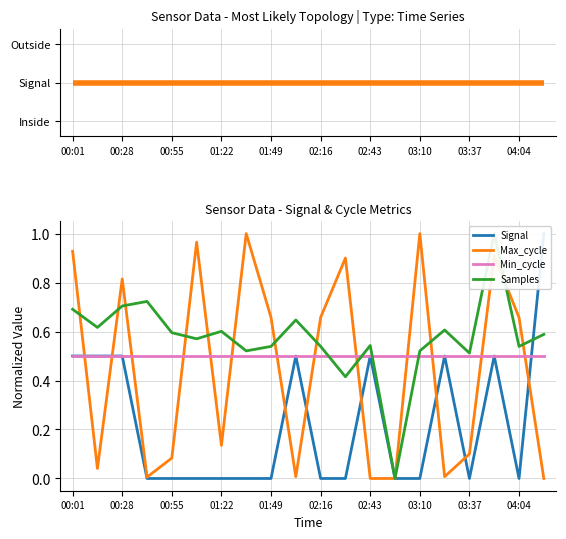

At which category is the sum across all series the highest?

17